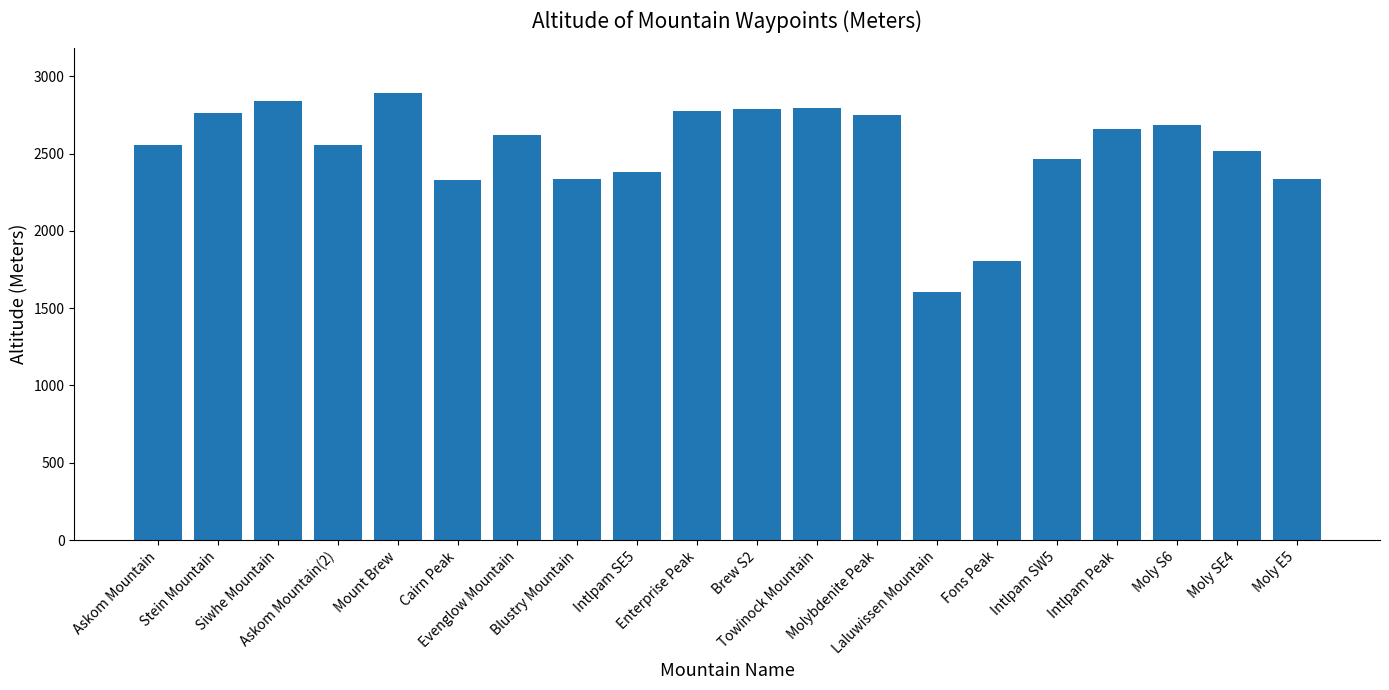

What is the minimum value shown in the chart?

1607